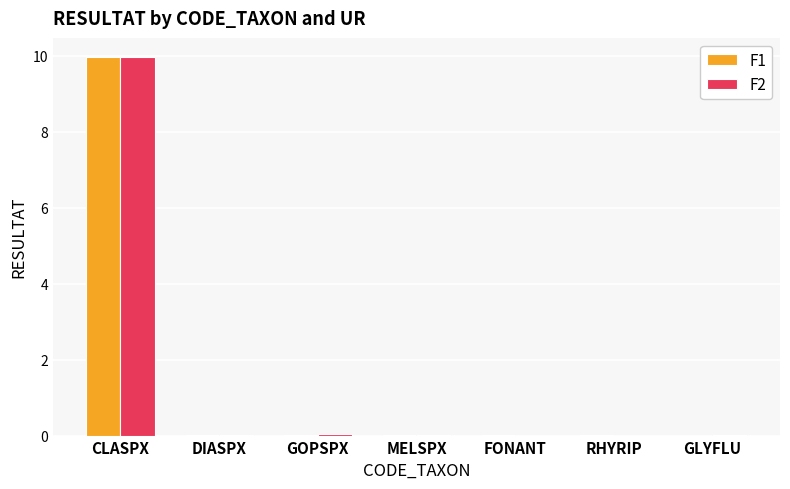

What is the highest value of the F2 series?

10.0